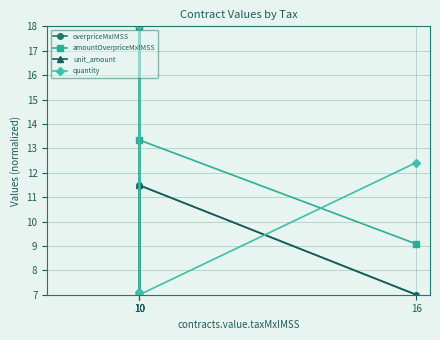

Does the chart display data point markers on the line(s)?

Yes